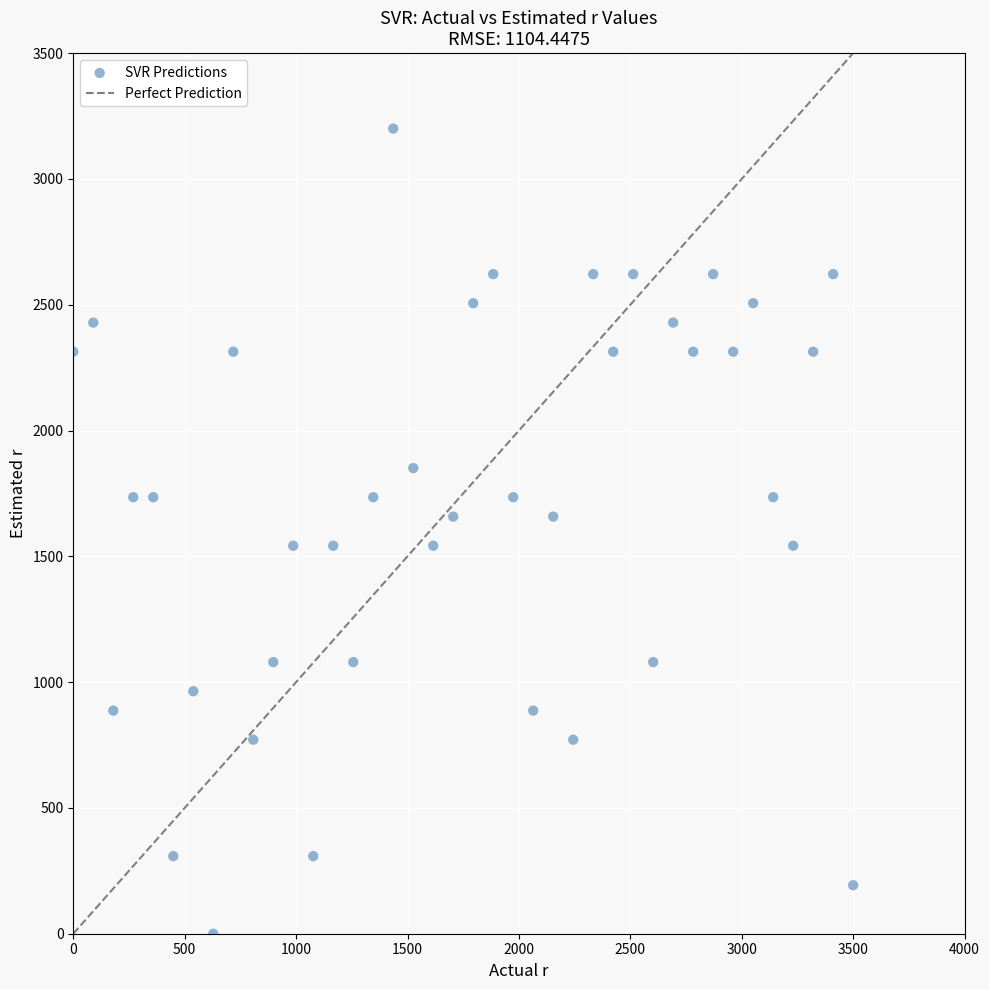

What is the range of X values (max minus min)?

3500.0